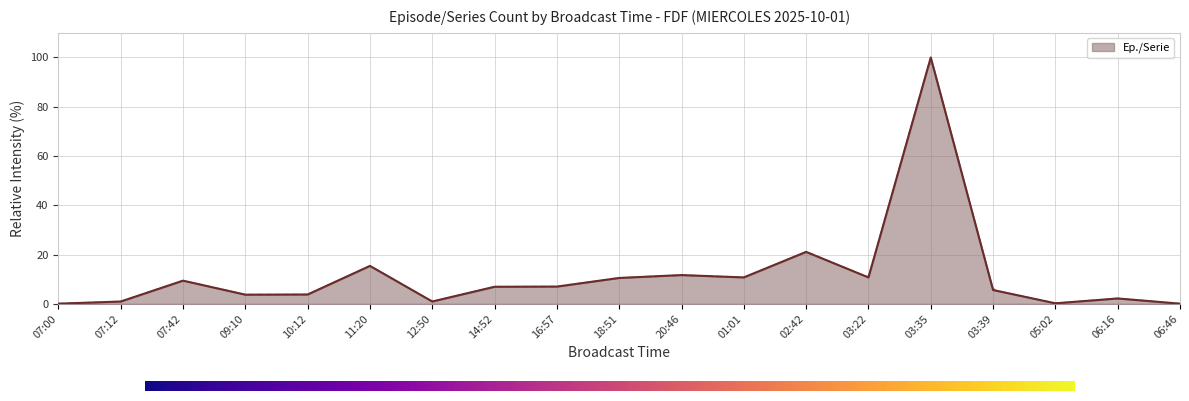

How many lines are shown in the chart?

1